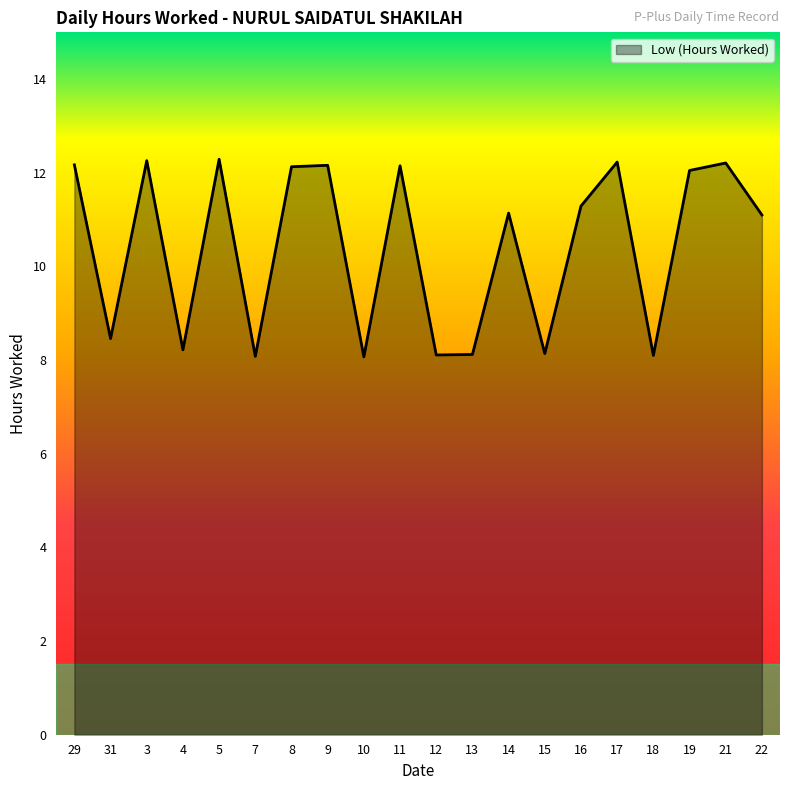

What is the ratio of the value at 19 to the value at 14?

1.1